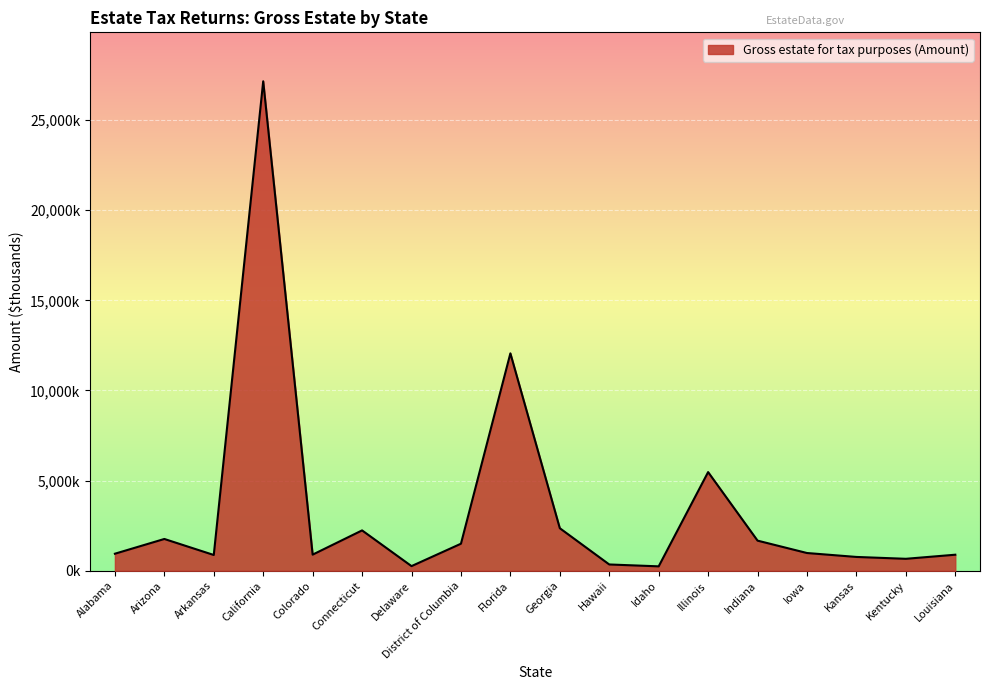

Does the chart display data point markers on the line(s)?

No